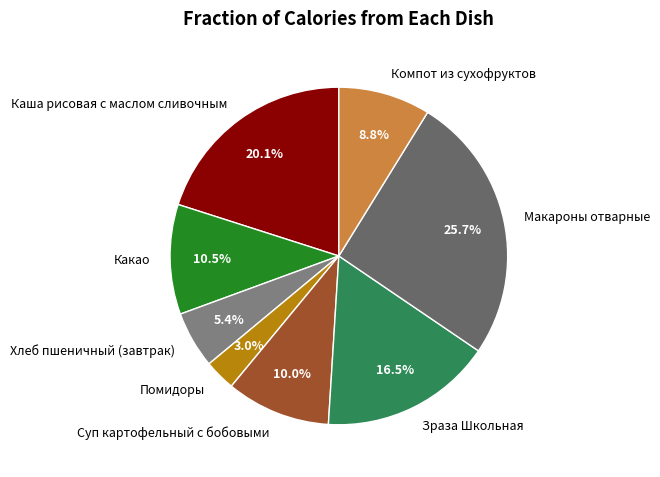

Which slice is the smallest?

Помидоры